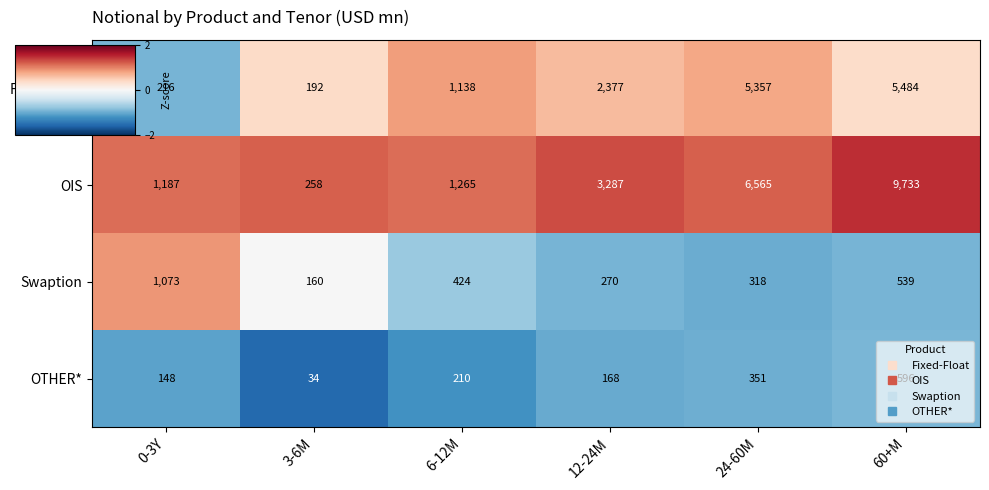

List the series in order of their peak value, lowest first.

OTHER*, Swaption, Fixed-Float, OIS